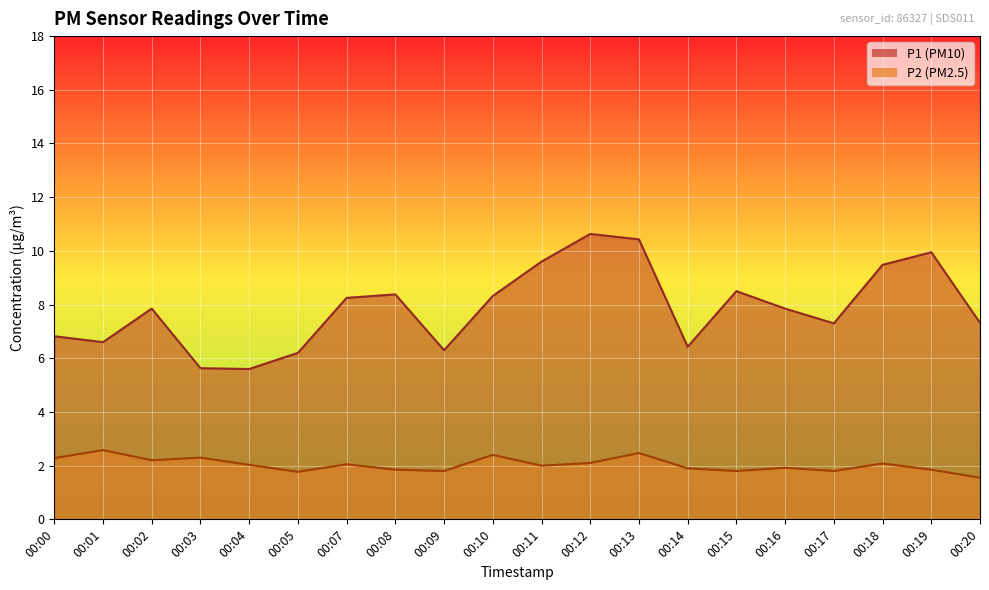

What is the approximate value of P1 at 00:10?

8.3